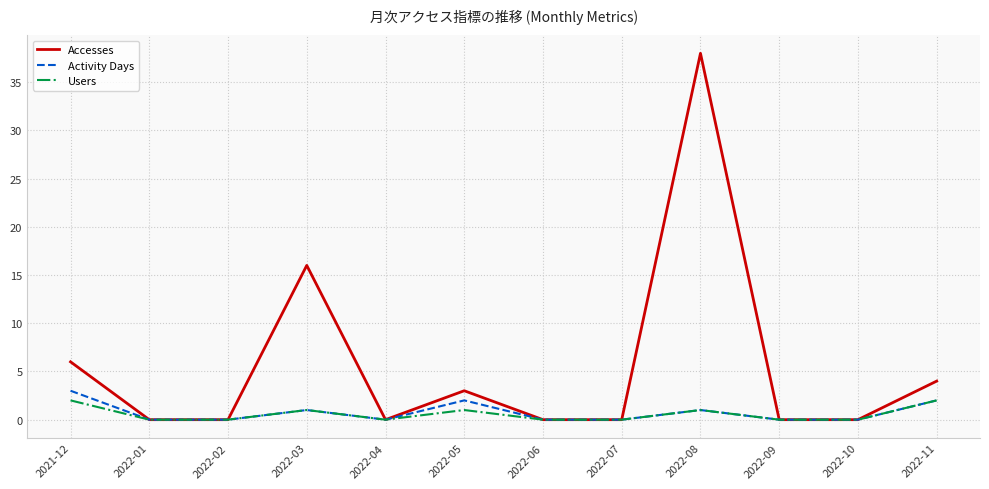

True or false: Users has more than 2 points higher than both neighbors.

True